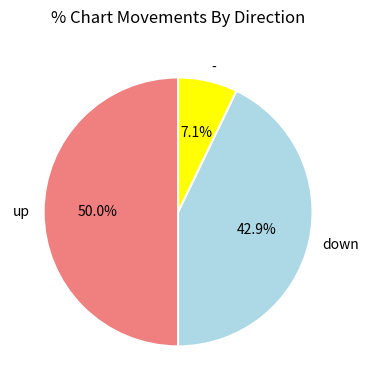

Which category has the smallest portion of the pie?

-